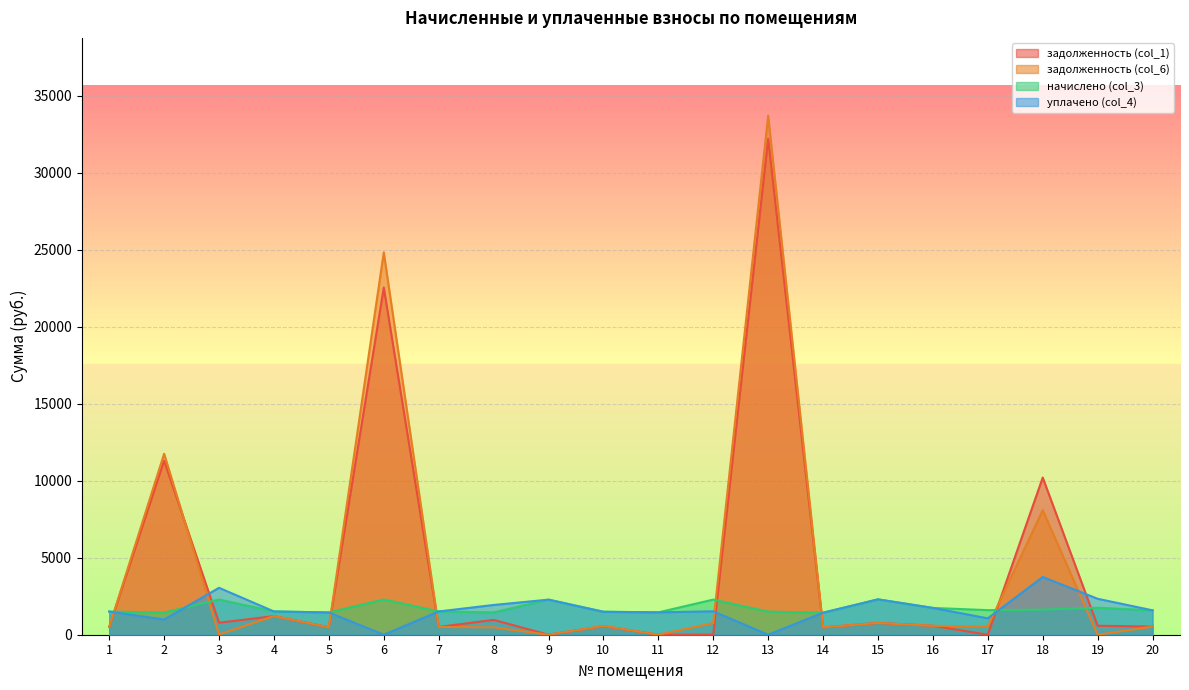

The задолженность (col_6) series shows 33711.1 at 13. True or false?

True